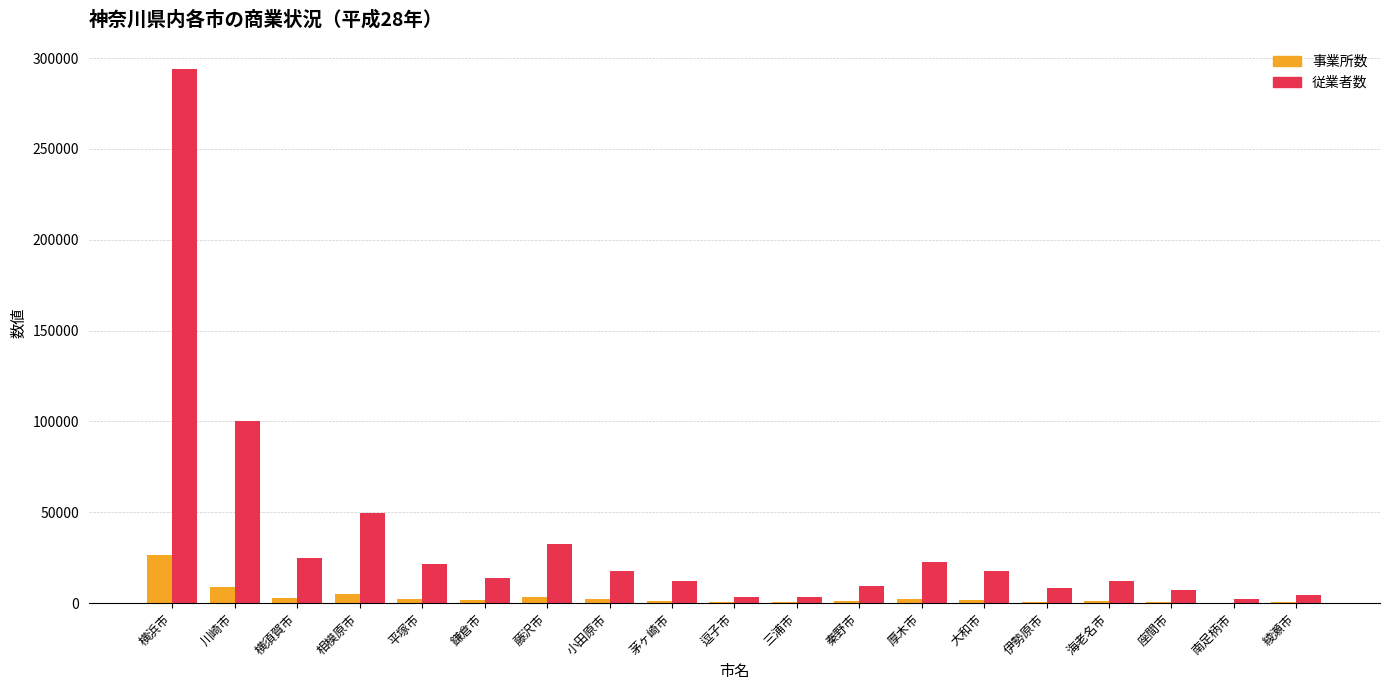

At which category is the sum across all series the highest?

横浜市